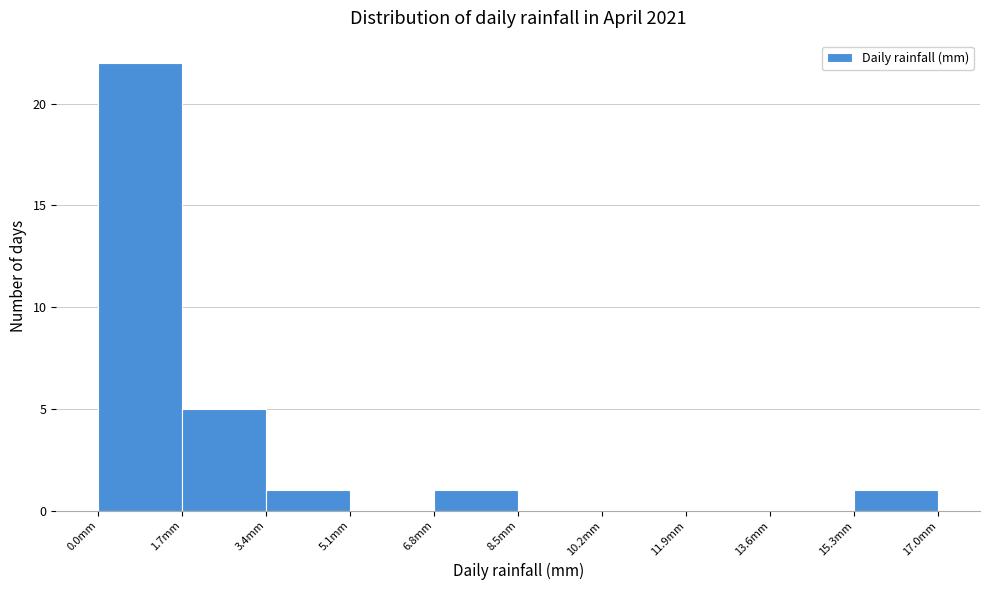

Reading left to right, transcribe this chart: for each bar, give the range it covers on the x-axis and its height. Neither the bar edges nor the heights are printed on the chart, so give them approximately, as read against the axes.

0.0 to 1.7: 22
1.7 to 3.4: 5
3.4 to 5.1: 1
5.1 to 6.8: 0
6.8 to 8.5: 1
8.5 to 10.2: 0
10.2 to 11.9: 0
11.9 to 13.6: 0
13.6 to 15.3: 0
15.3 to 17.0: 1